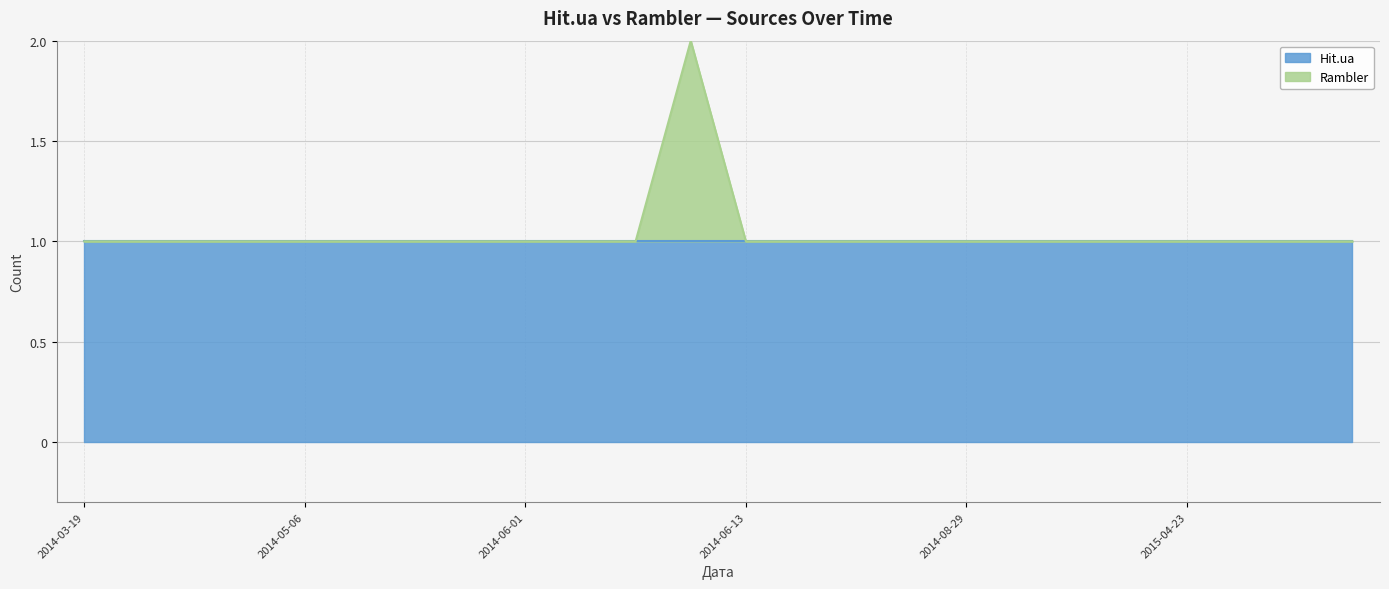

What is the label of the 23rd point from the right?

2014-03-31